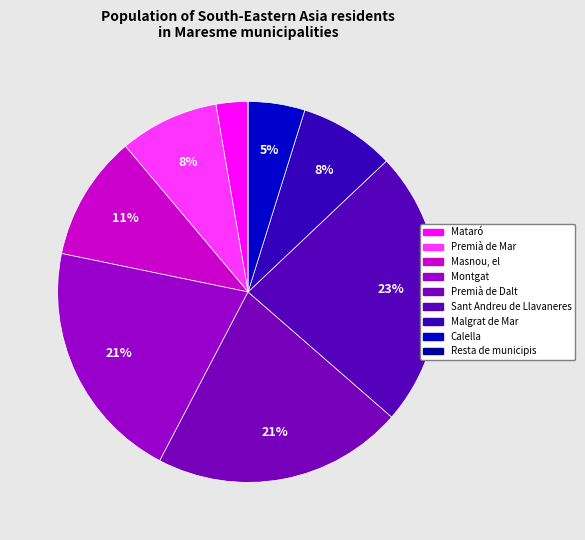

The Premià de Mar slice represents 1% of the pie. True or false?

False